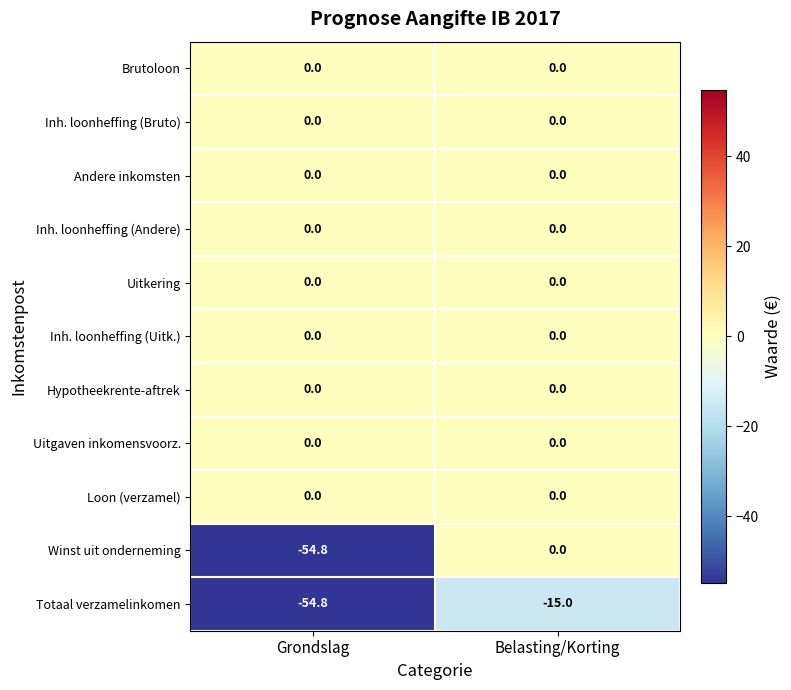

How many series are shown in this chart?

11